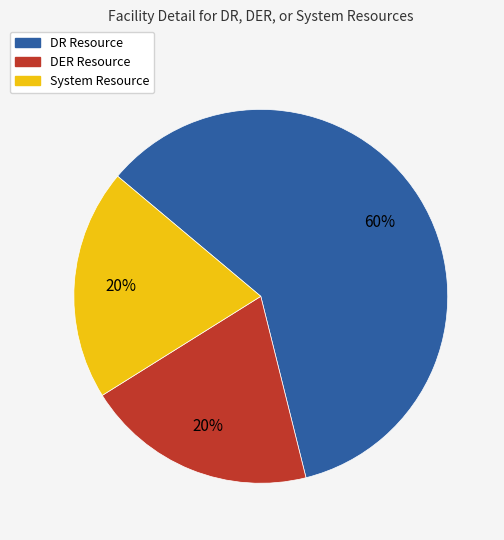

To the nearest percent, what percentage of the pie is DER Resource?

20%